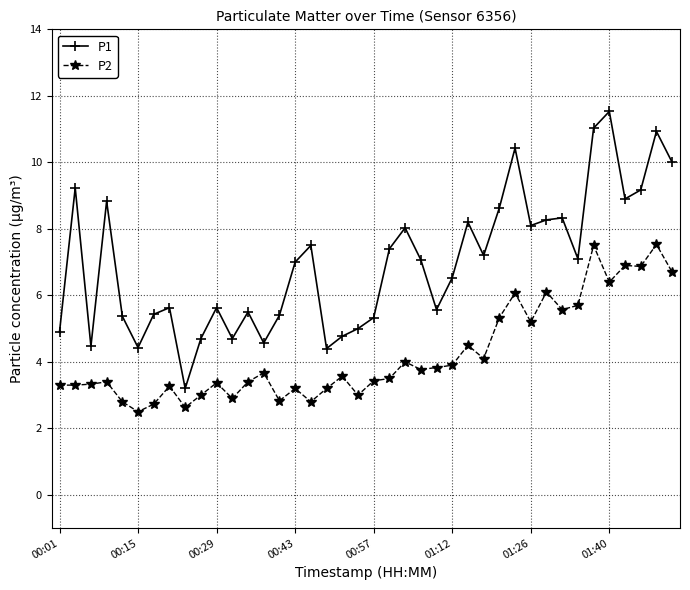

What is the difference between the maximum and second lowest values in the P1 series?

7.1